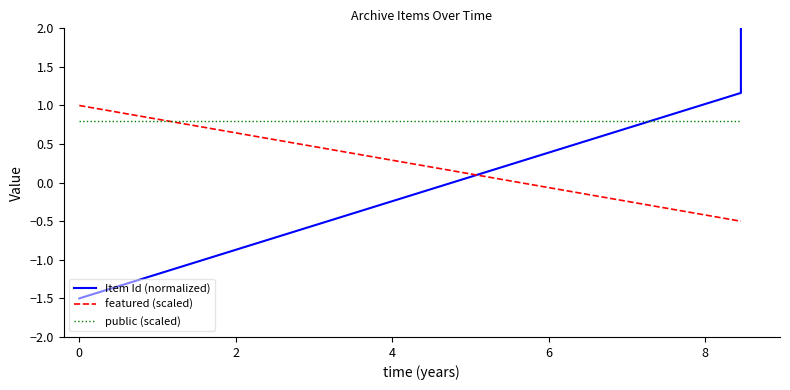

Count the number of categories in the chart.

3